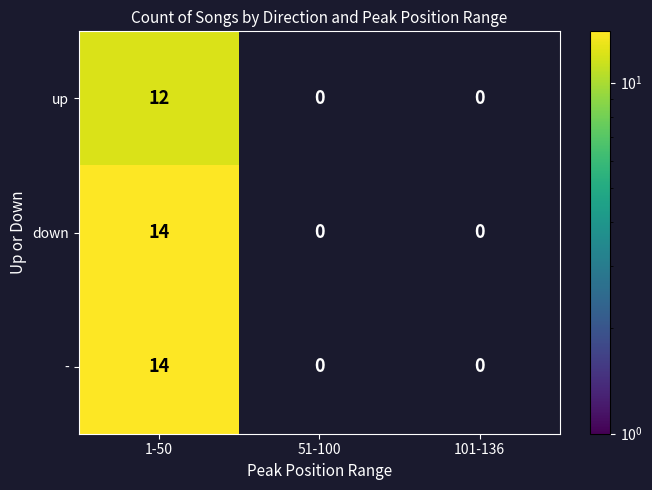

Reading right to left, extract all data points from this chart.

up: 101-136=0	51-100=0	1-50=12
down: 101-136=0	51-100=0	1-50=14
-: 101-136=0	51-100=0	1-50=14